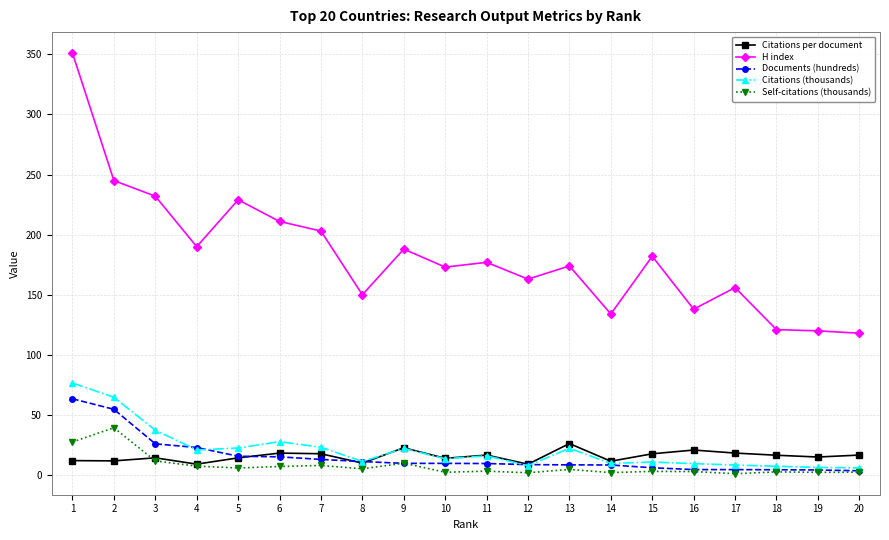

True or false: Citations (thousands) has more than 1 points higher than both neighbors.

True